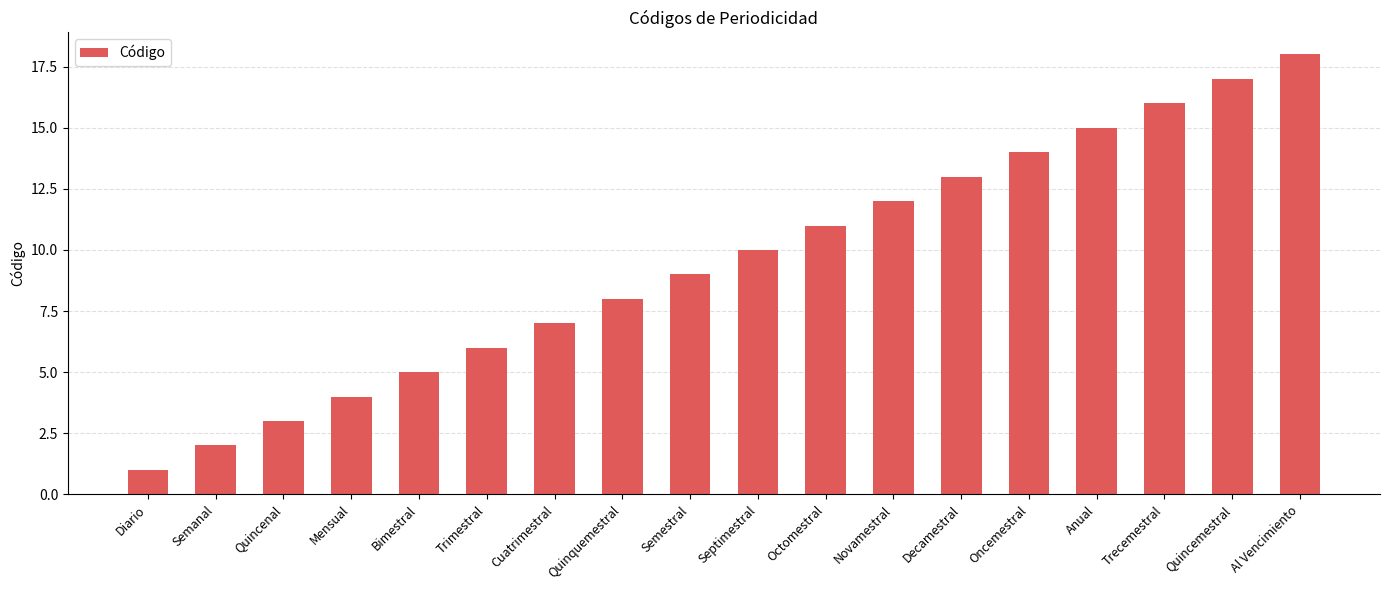

What is the sum of the values at Oncemestral and Bimestral?

19